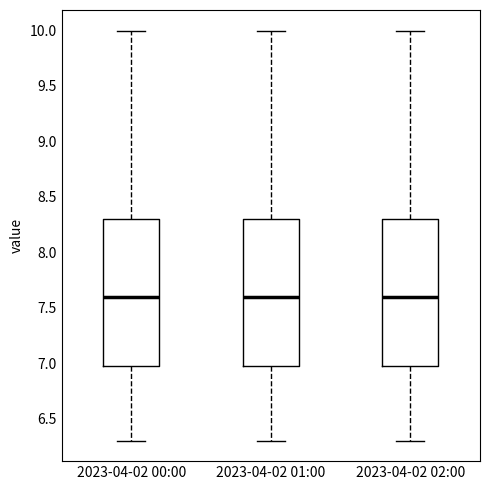

Where does the lower whisker of the box for 2023-04-02 01:00 end on the y-axis? The values are not printed on the chart, so give them approximately, as read against the axis.

6.3